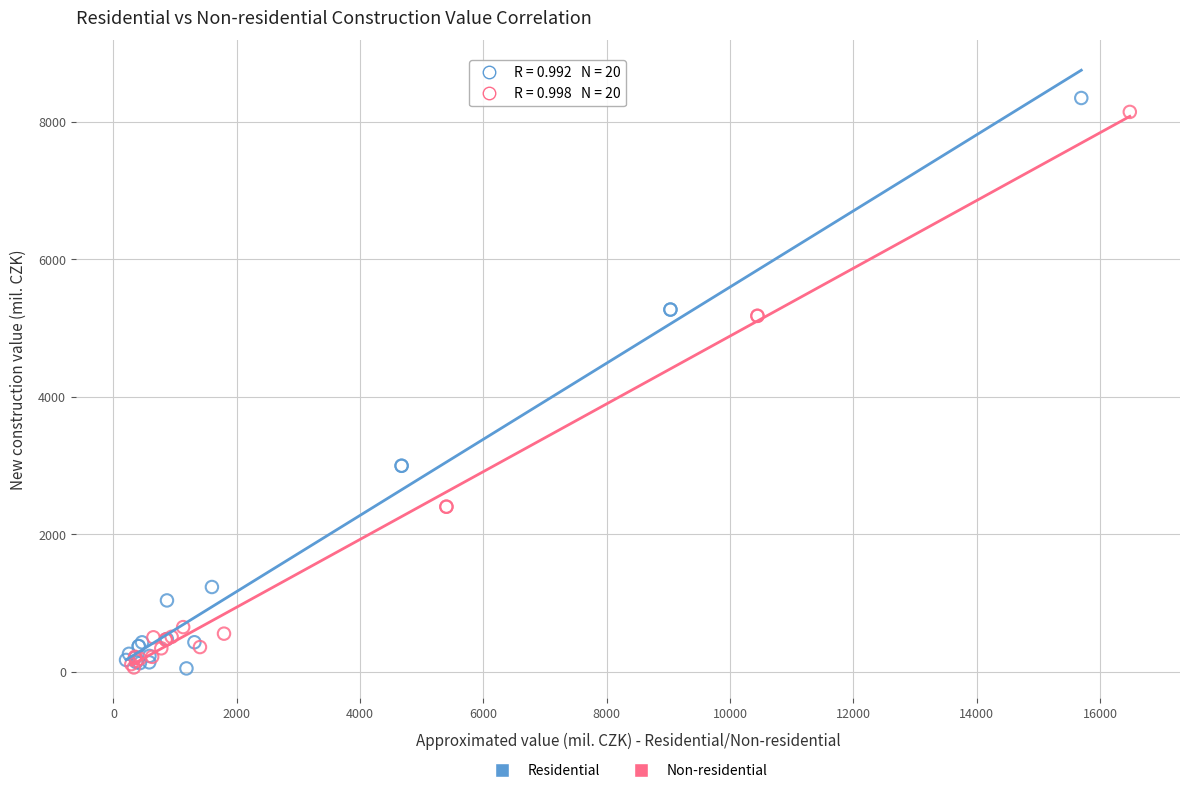

Which series has the widest spread of Y values?

Residential